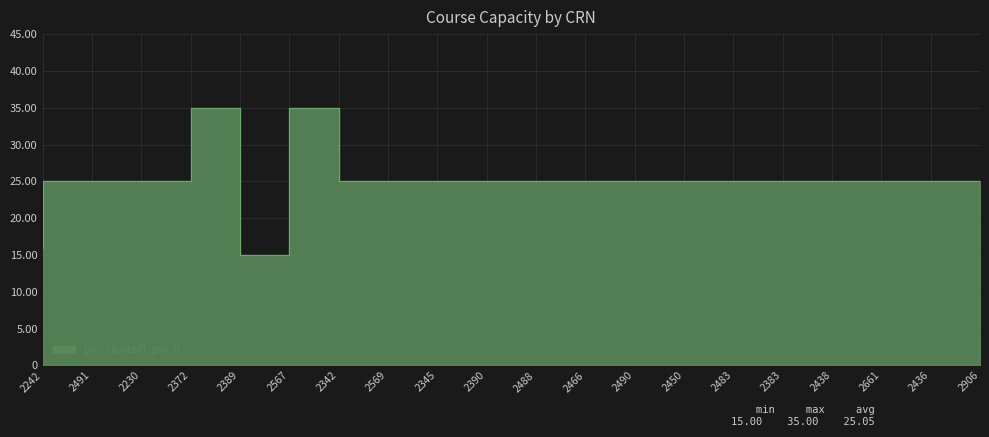

Which has a higher value, 2389 or 2242?

2389